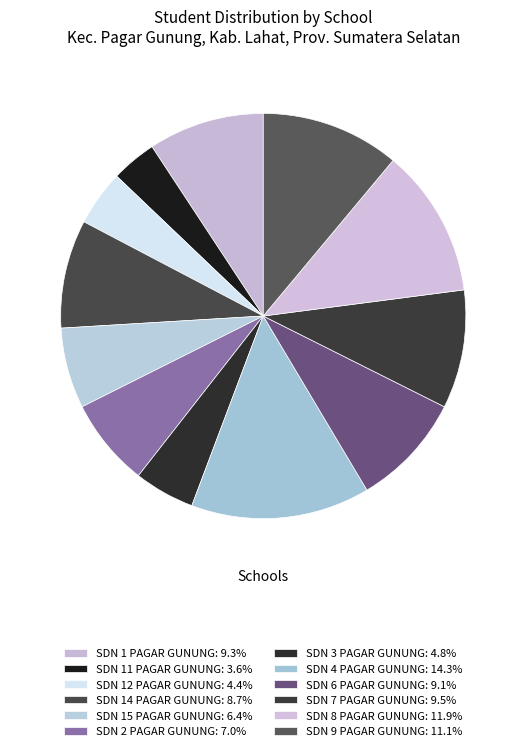

How many slices are in this pie chart?

12